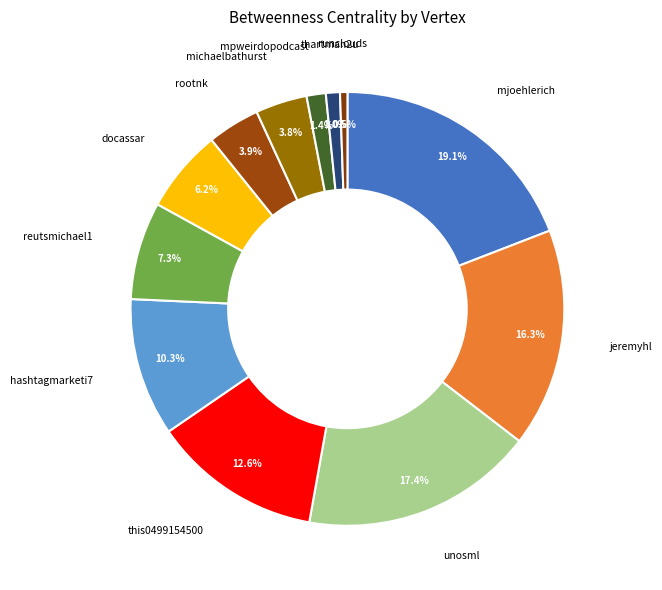

Count the number of slices in the pie.

12